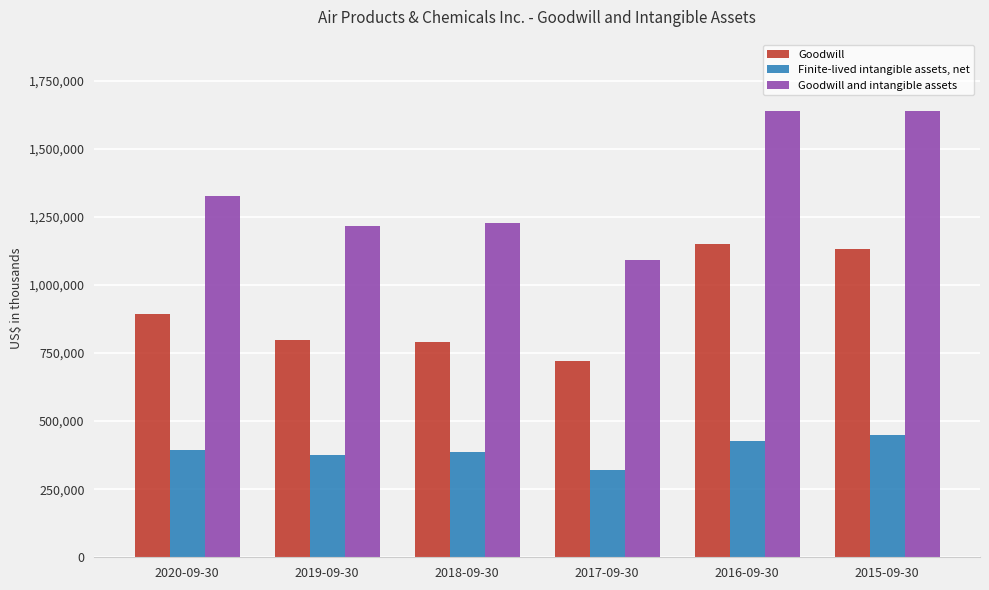

List the series in order of their overall mean, lowest first.

Finite-lived intangible assets, net, Goodwill, Goodwill and intangible assets